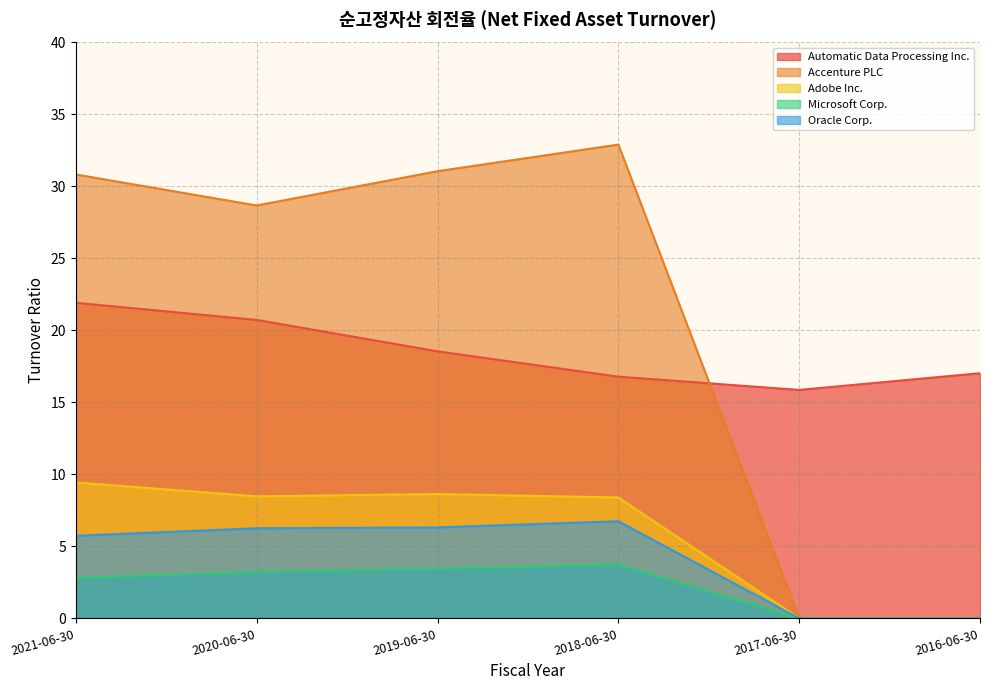

Between 2018-06-30 and 2017-06-30, which series saw the biggest shift?

Accenture PLC